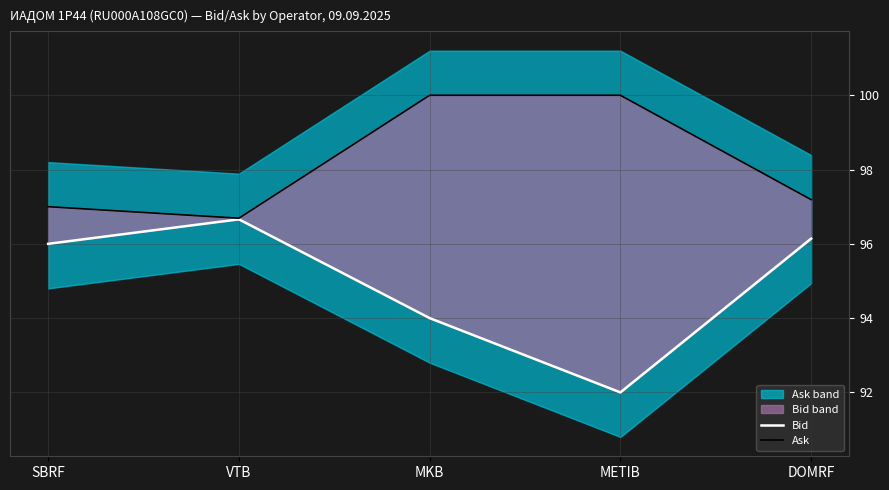

What is the label of the 5th point from the right?

SBRF